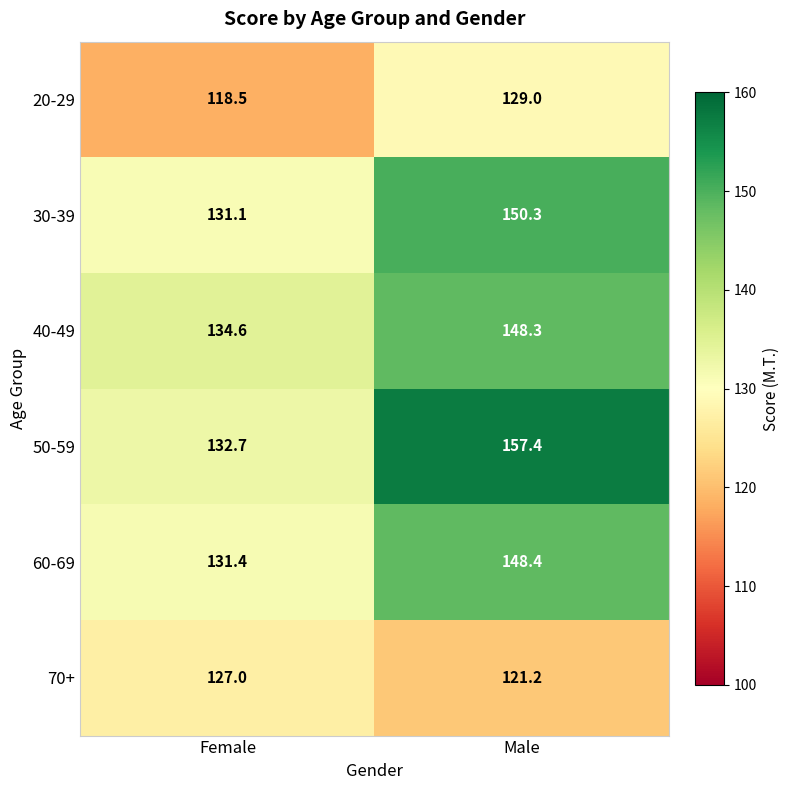

Is it true that 60-69 equals 50.0 at Male?

False